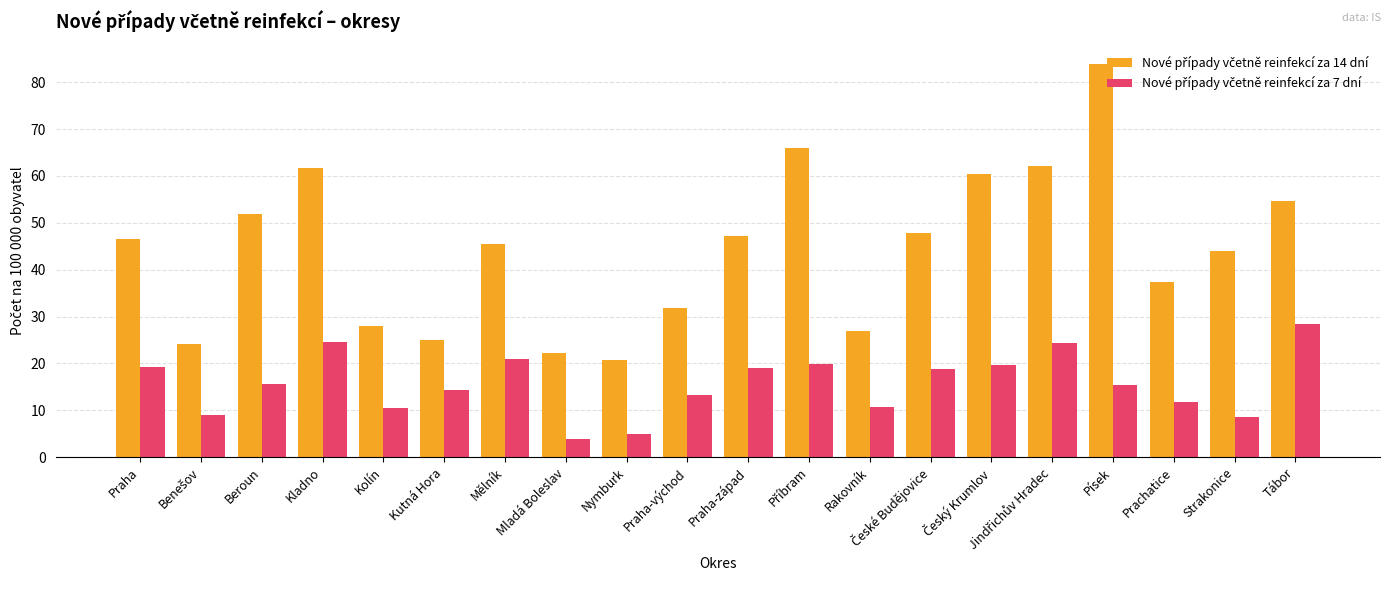

What is the difference between the highest and lowest values at Praha-východ?

18.5